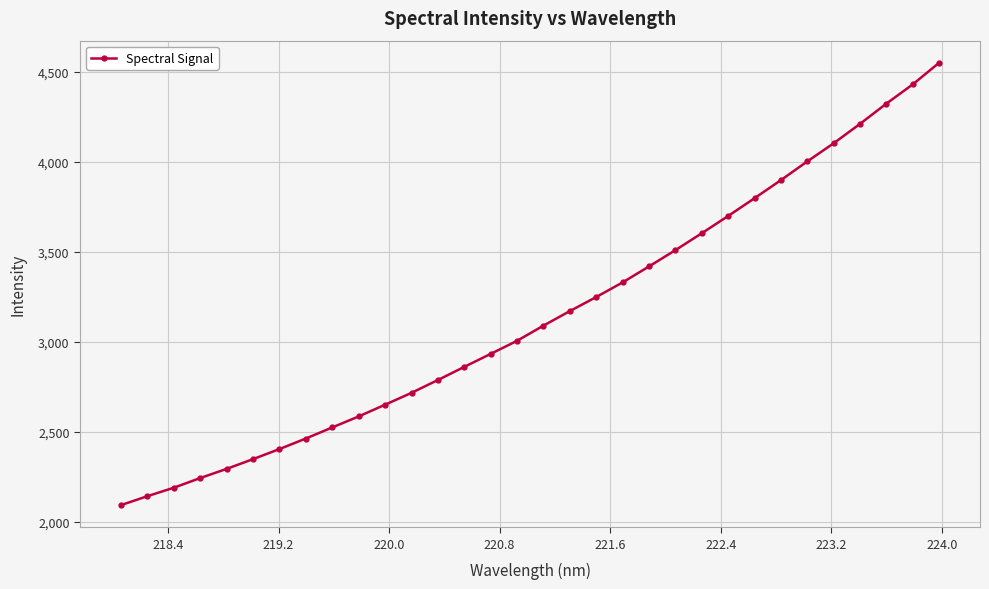

How many data points are above 3090?

16